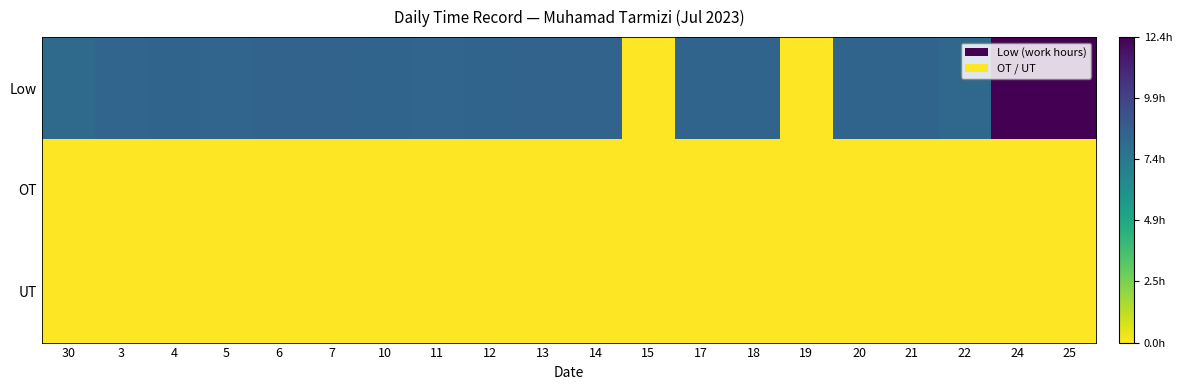

What is the difference between the highest and lowest values at 25?

12.4